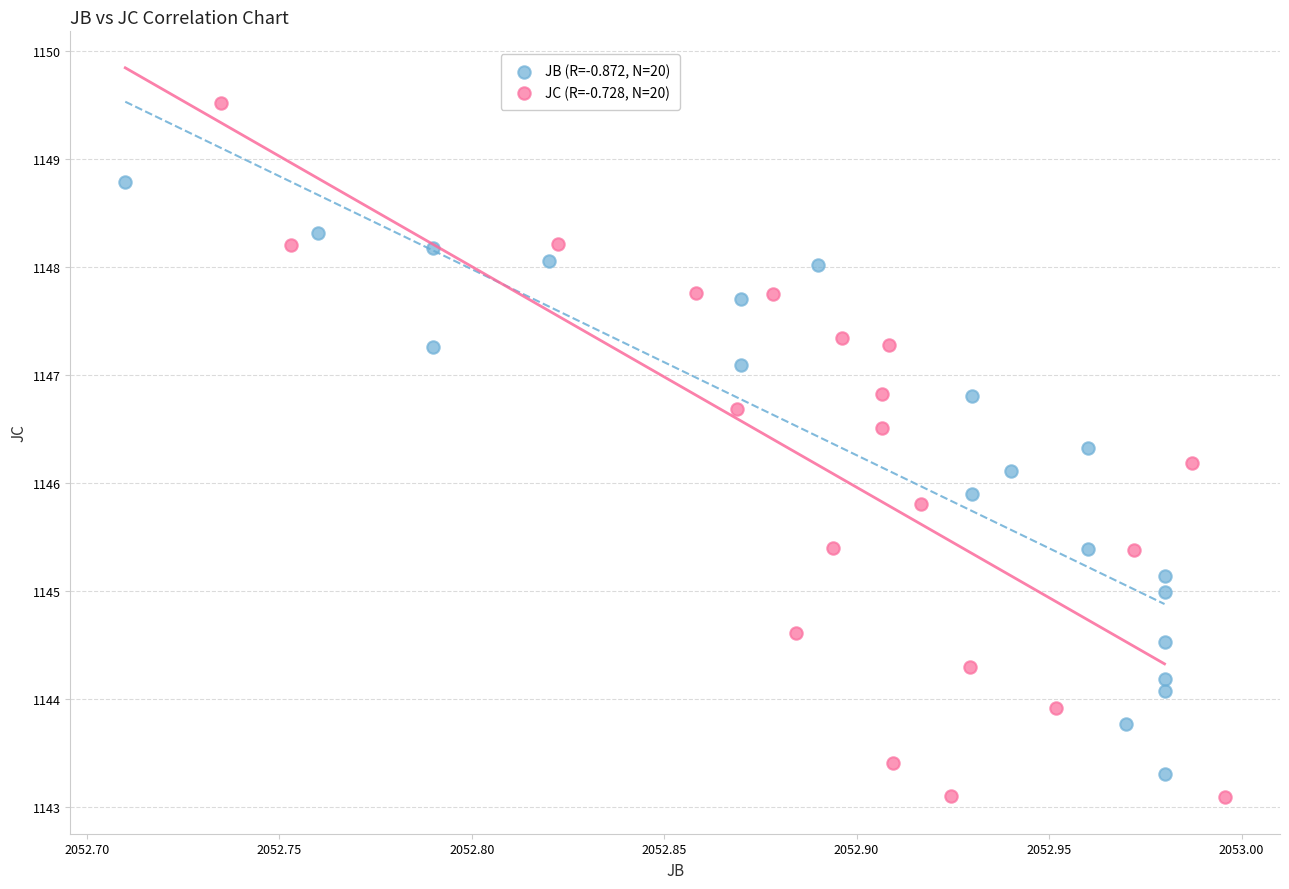

Which series has the widest spread of Y values?

JC (R=-0.728, N=20)